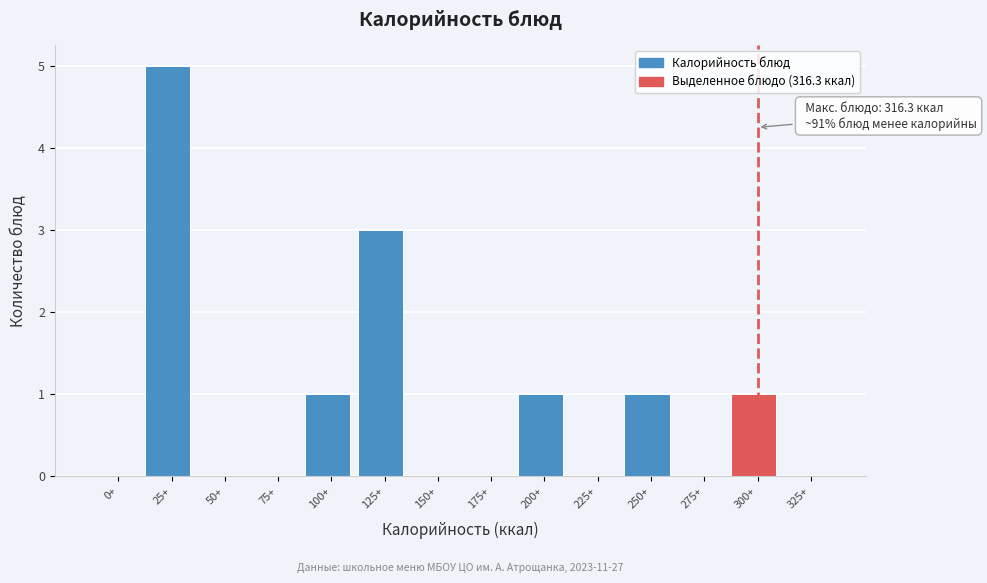

Reading left to right, list all the values displayed in this chart.

0+=0	25+=5	50+=0	75+=0	100+=1	125+=3	150+=0	175+=0	200+=1	225+=0	250+=1	275+=0	300+=1	325+=0